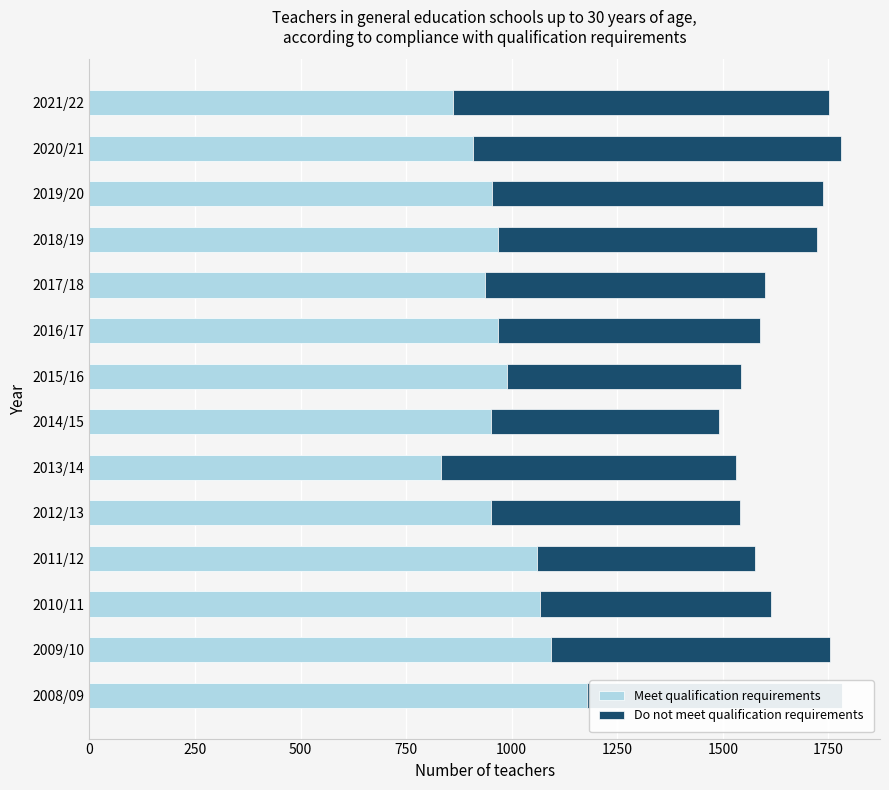

What is the total value across all series at 2010/11?

1615